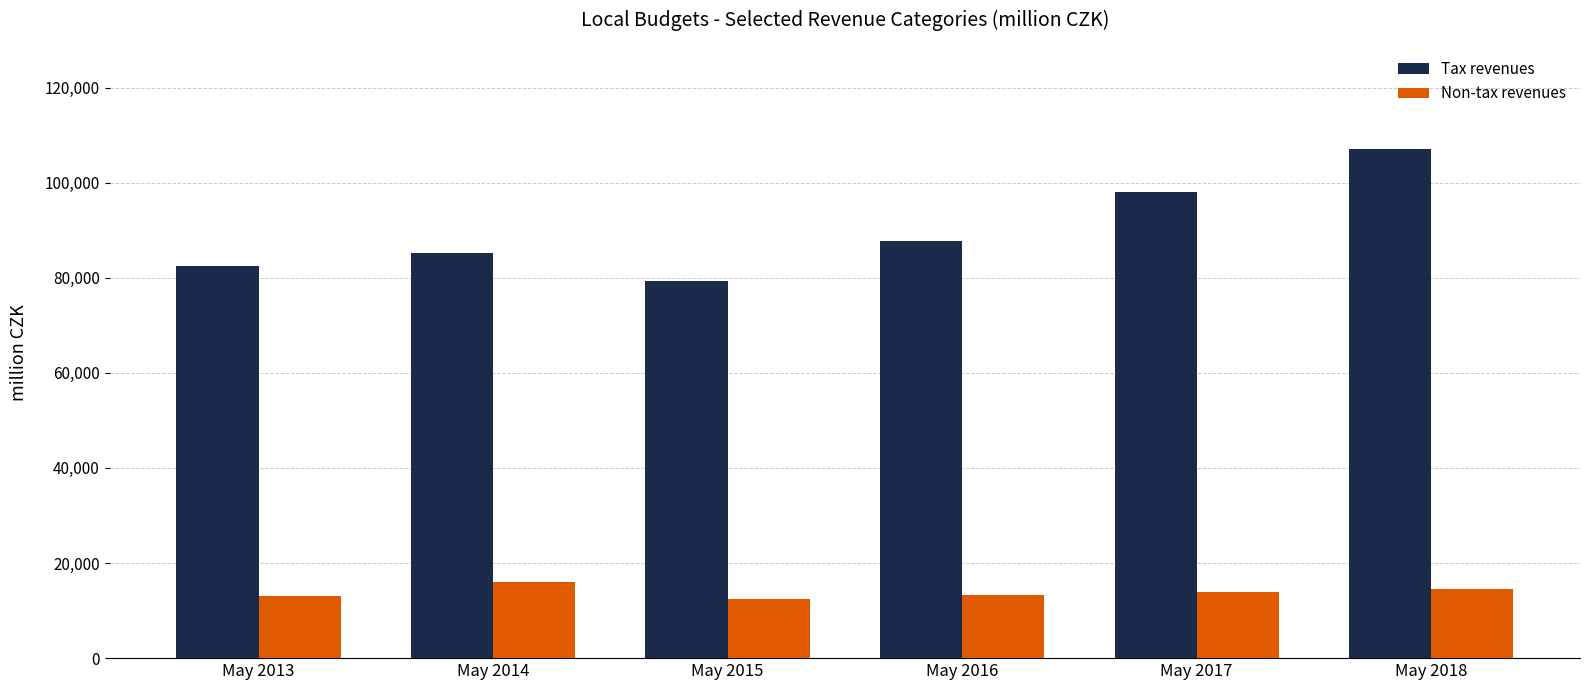

At which category is the sum across all series the highest?

May 2018